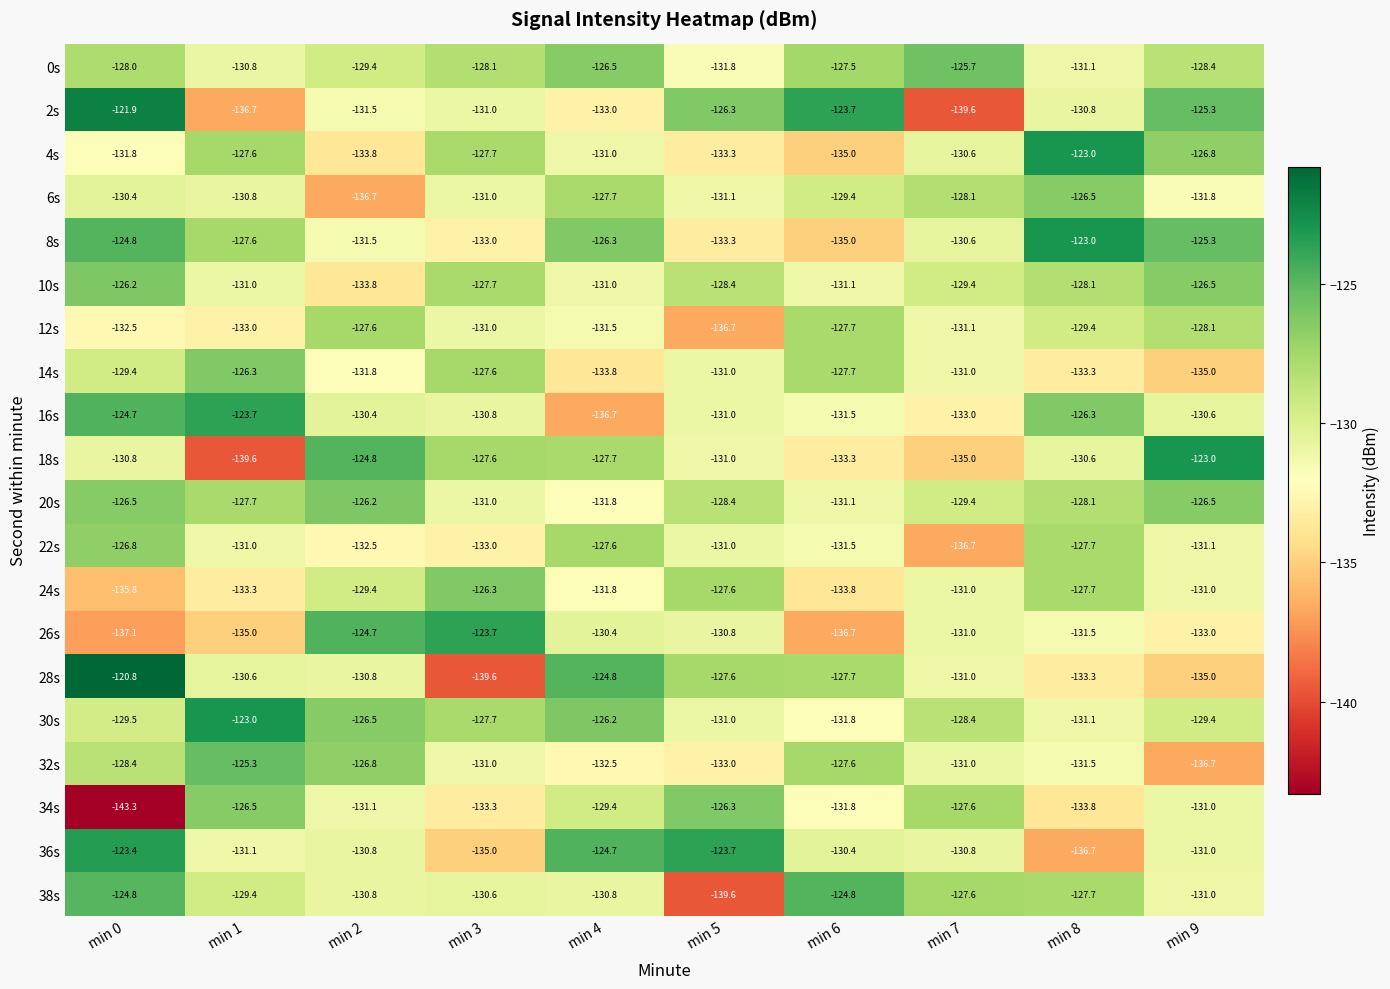

The 30s series shows -126.5 at min 2. True or false?

True